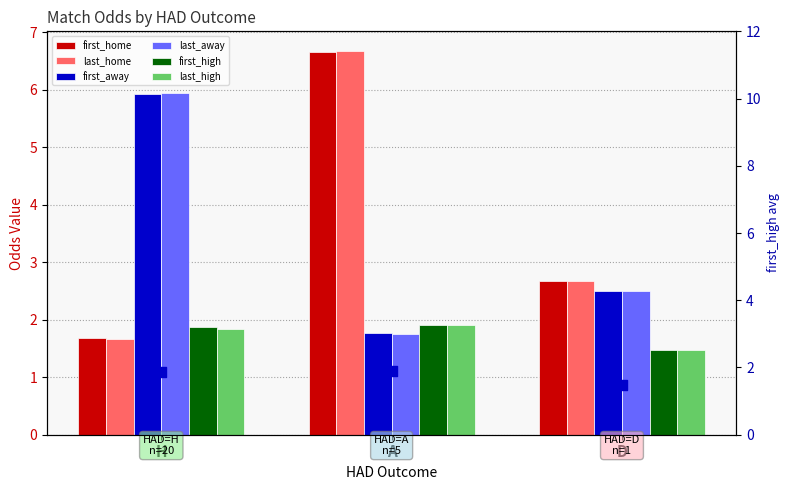

Which series has the widest spread of Y values?

last_home